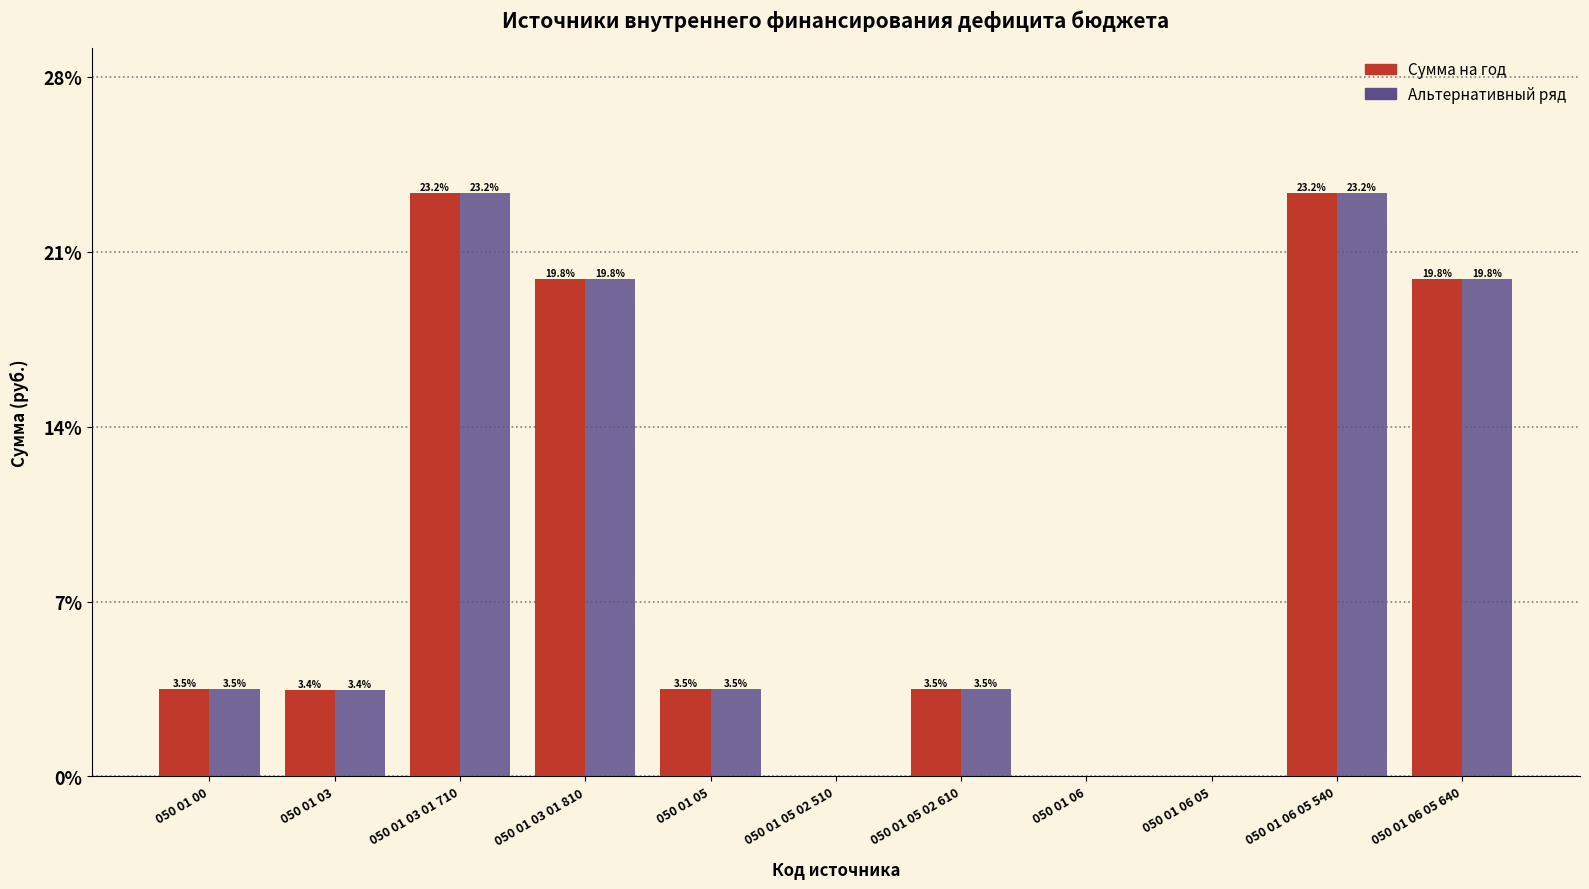

Reading right to left, what are all the values shown in this chart?

Сумма на год: 050 01 06 05 640=19.8	050 01 06 05 540=23.2	050 01 06 05=0.0	050 01 06=0.0	050 01 05 02 610=3.5	050 01 05 02 510=0.0	050 01 05=3.5	050 01 03 01 810=19.8	050 01 03 01 710=23.2	050 01 03=3.4	050 01 00=3.5
Альтернативный ряд: 050 01 06 05 640=19.8	050 01 06 05 540=23.2	050 01 06 05=0.0	050 01 06=0.0	050 01 05 02 610=3.5	050 01 05 02 510=0.0	050 01 05=3.5	050 01 03 01 810=19.8	050 01 03 01 710=23.2	050 01 03=3.4	050 01 00=3.5